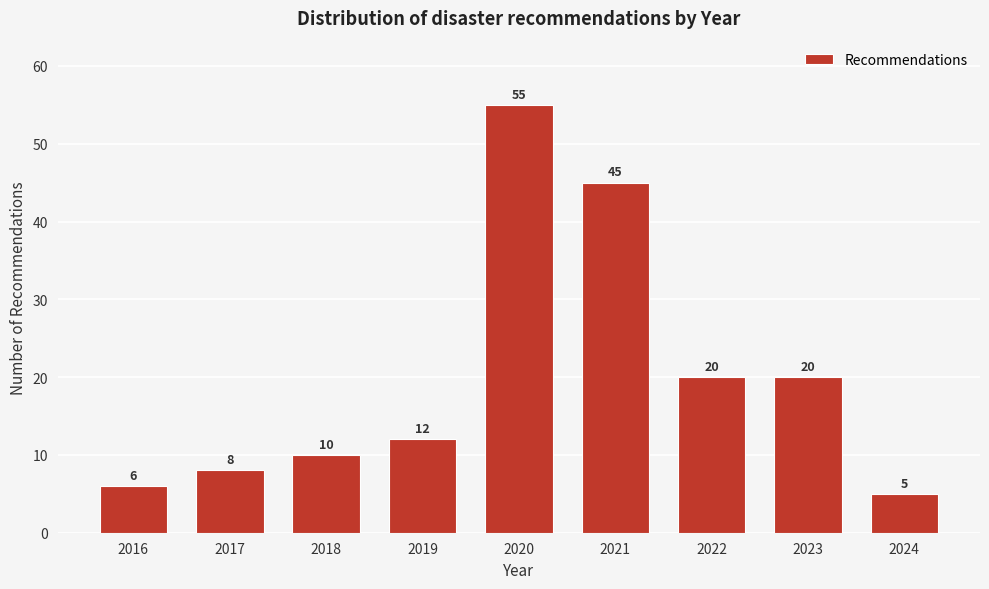

Reading left to right, transcribe all the data shown in this chart.

6	8	10	12	55	45	20	20	5